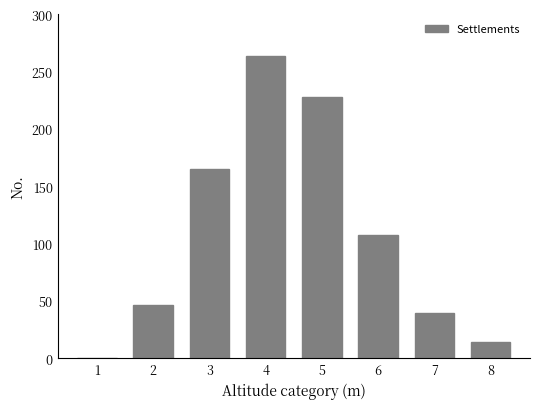

Reading left to right, list all the values displayed in this chart.

1=0	2=47	3=165	4=264	5=228	6=108	7=40	8=14